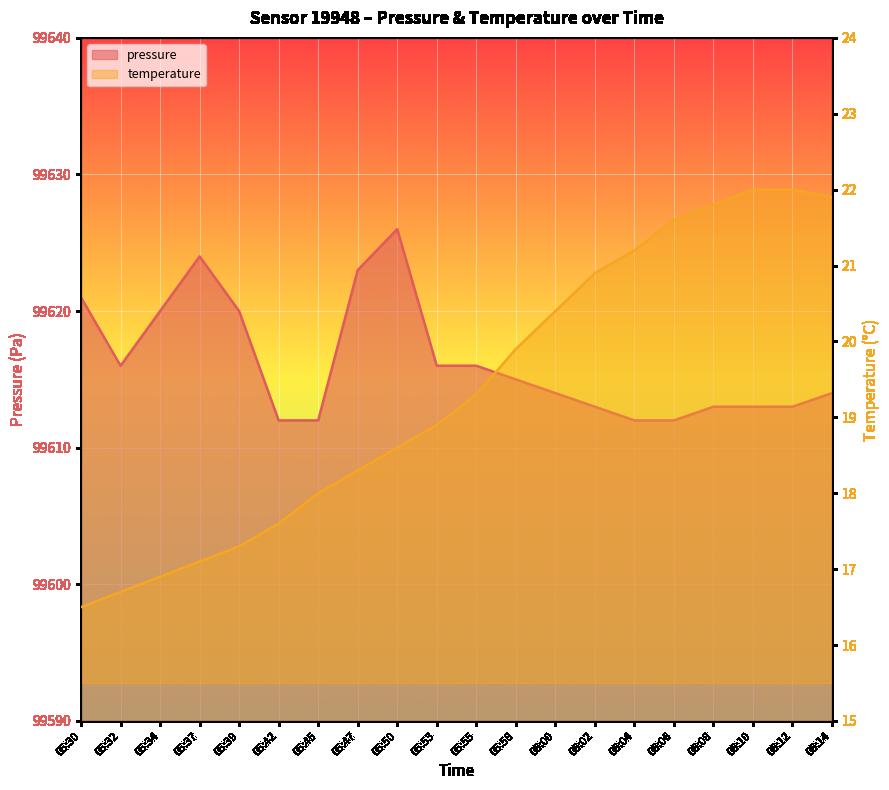

What are all the series names shown in the legend?

pressure, temperature